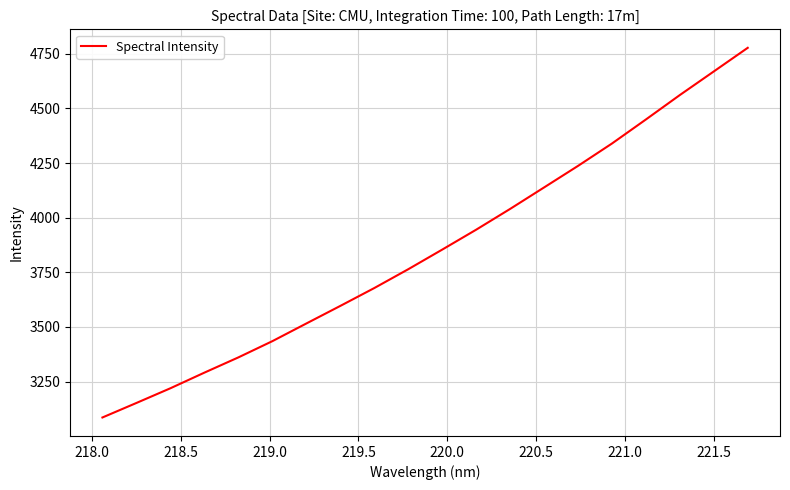

True or false: the data has more than 1 interior local peaks.

False